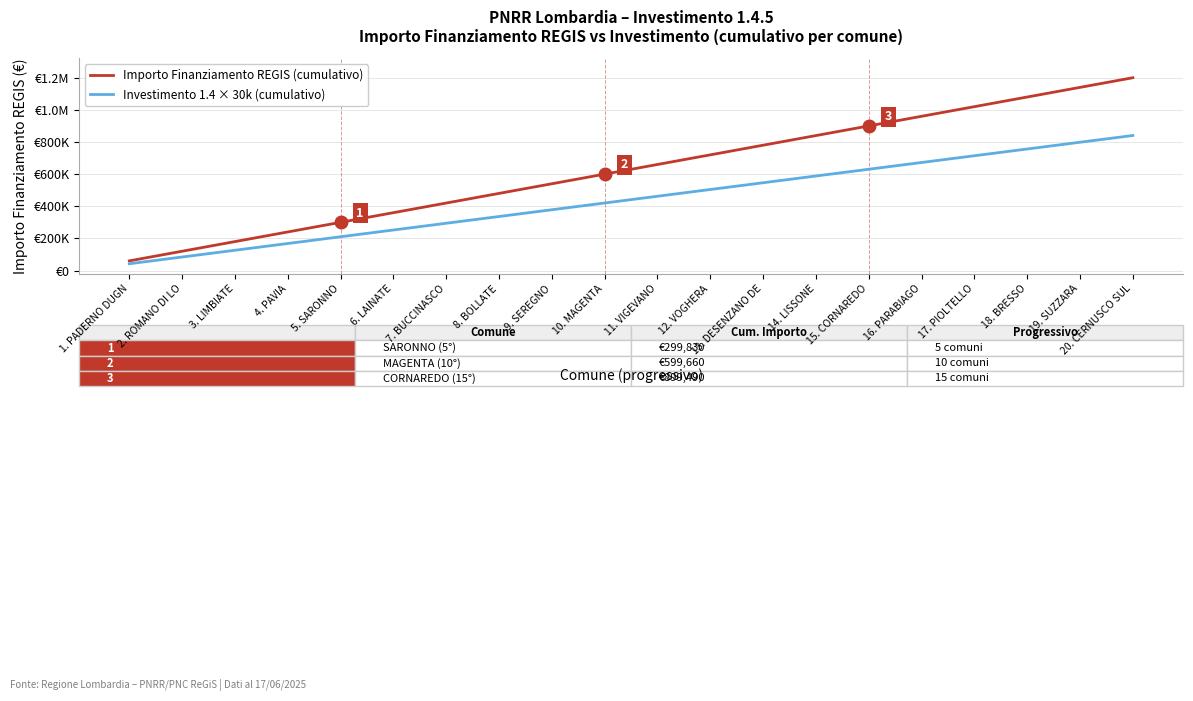

Does the chart display data point markers on the line(s)?

No